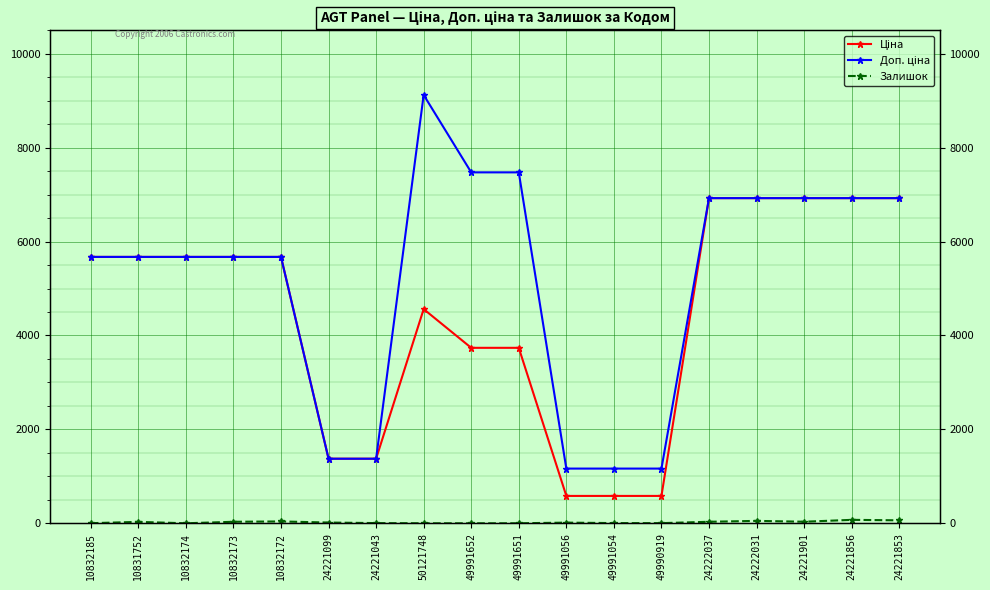

What is the label of the 13th point from the right?

24221099